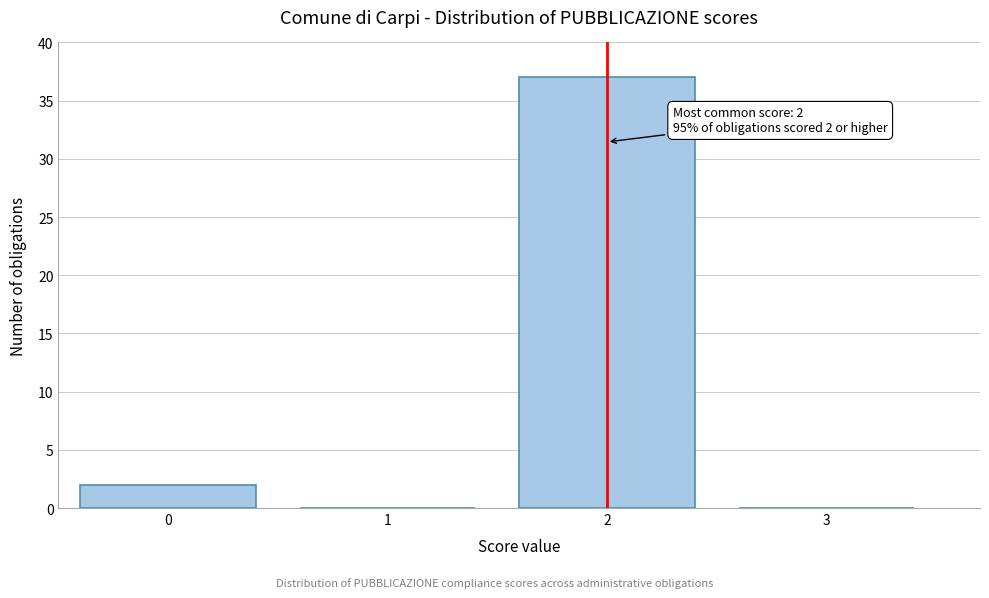

Reading right to left, what are all the values shown in this chart?

3=0	2=37	1=0	0=2